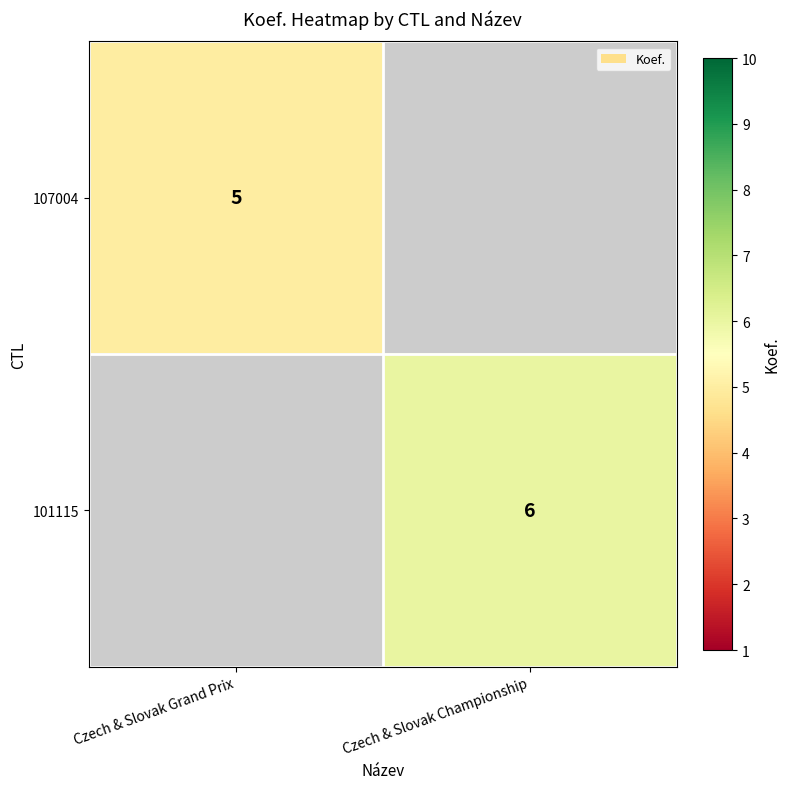

The value of 107004 at Czech & Slovak Grand Prix is 8. True or false?

False